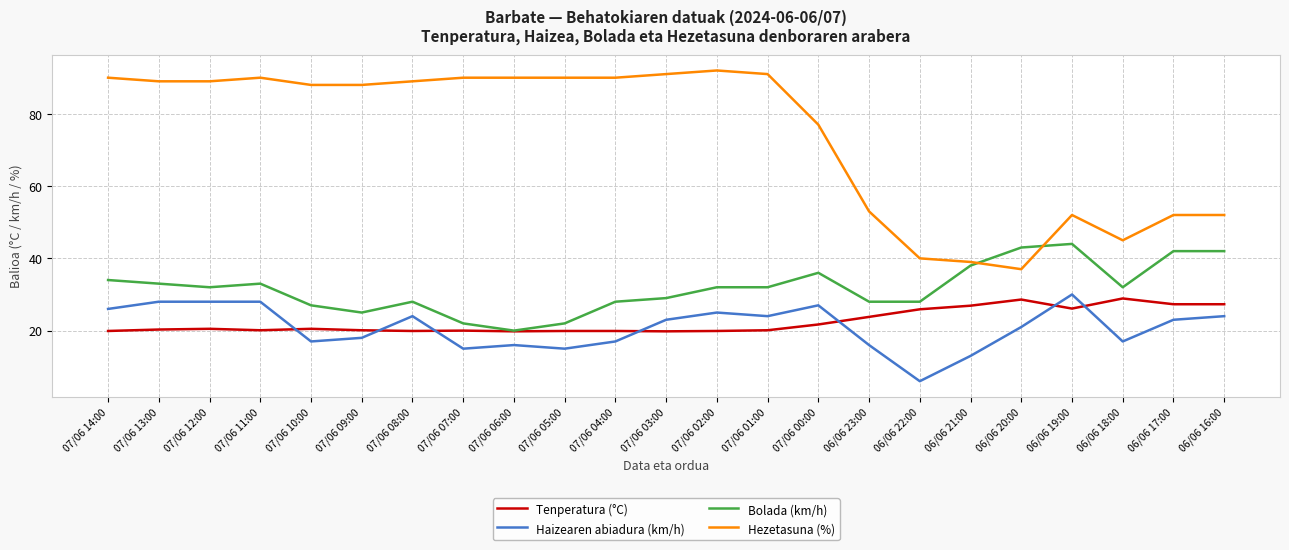

The value of Tenperatura (°C) at 06/06 21:00 is 8.5. True or false?

False